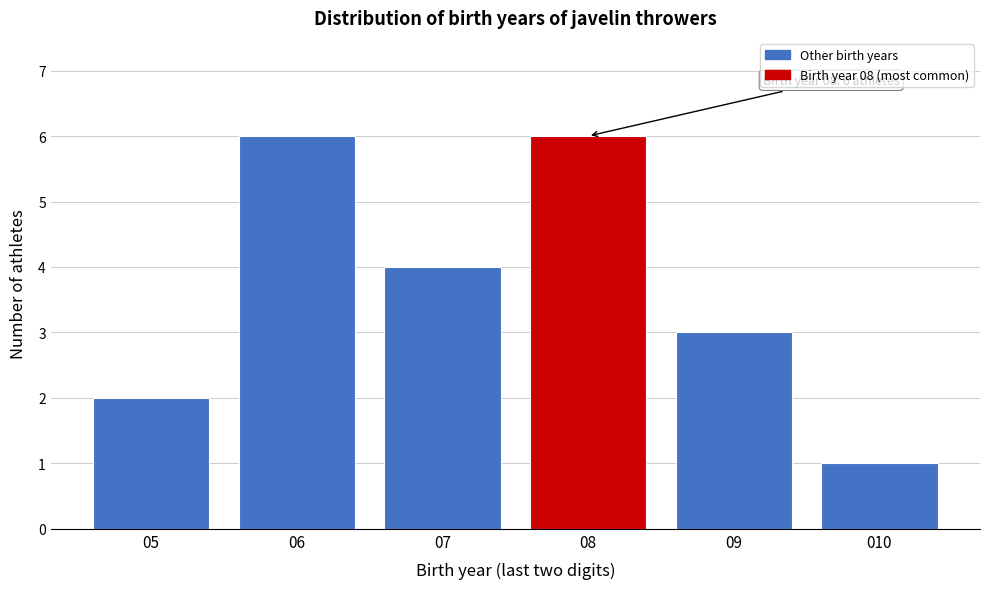

Reading left to right, transcribe all the data shown in this chart.

2	6	4	6	3	1